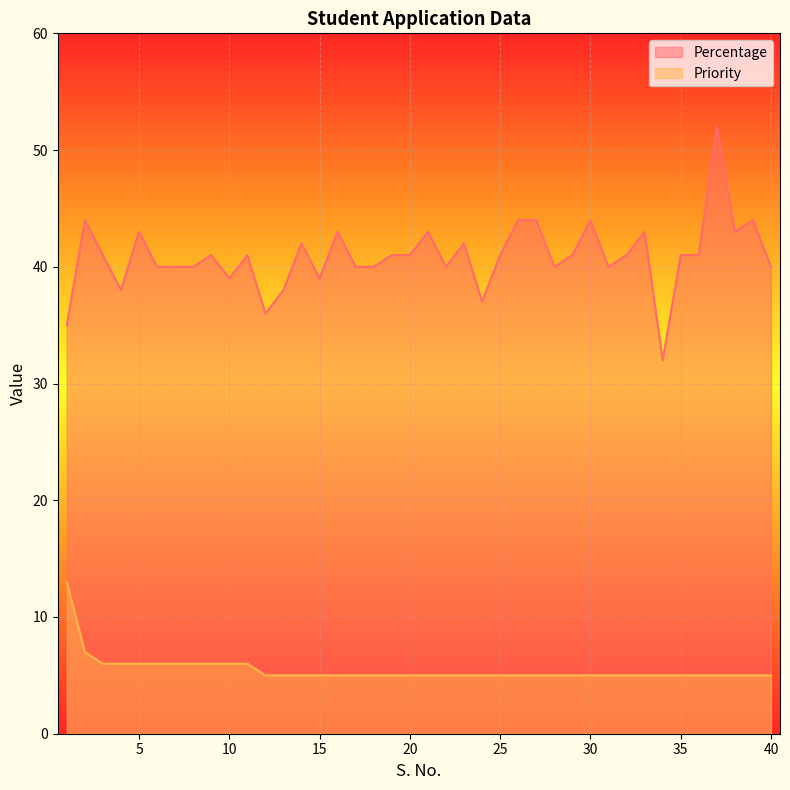

True or false: Percentage has a value of 39 at 10.

True